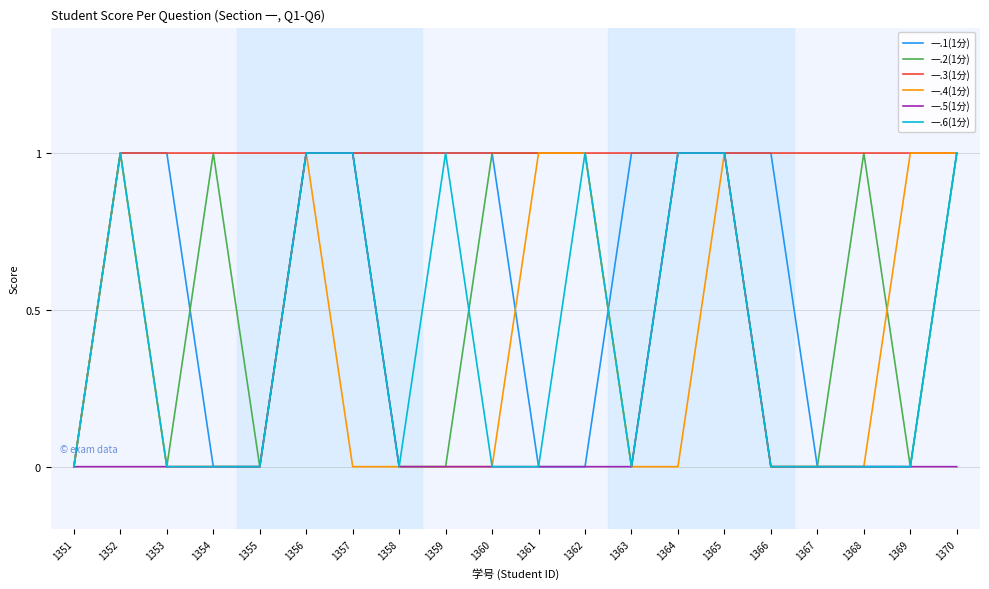

The value of 一.6(1分) at 1368 is 0. True or false?

True